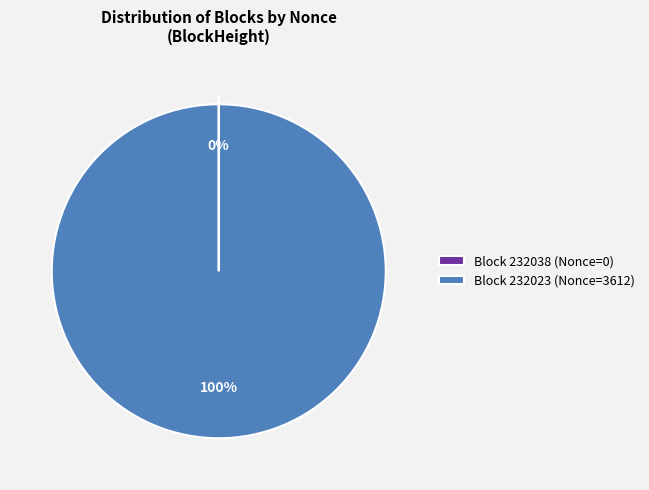

Is it true that Block 232023 (Nonce=3612) is 100% of the pie?

True